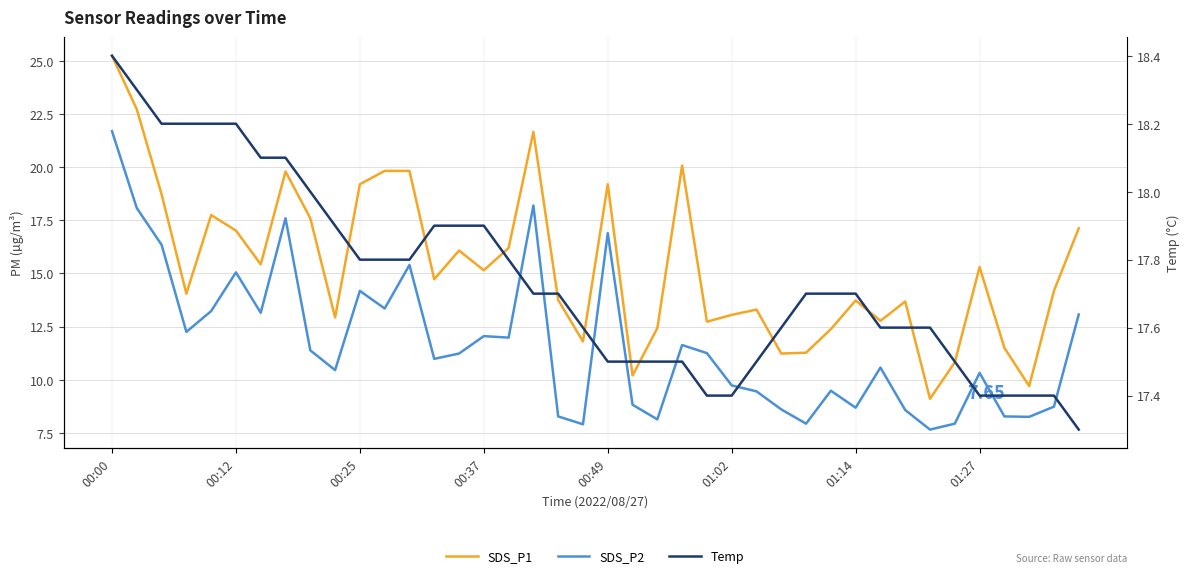

How many intersections are there between SDS_P2 and Temp?

3